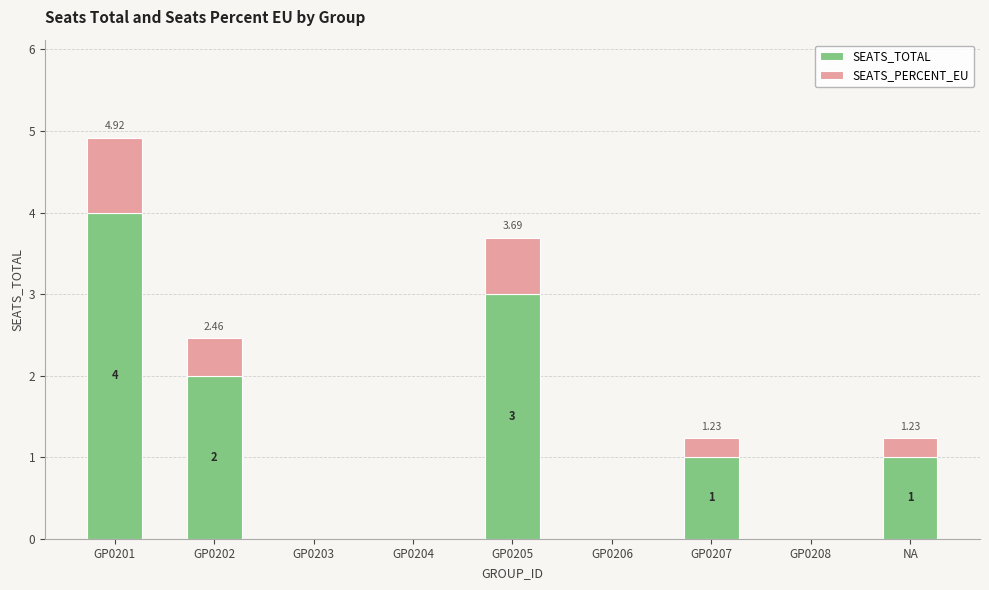

How many series are shown in this chart?

2